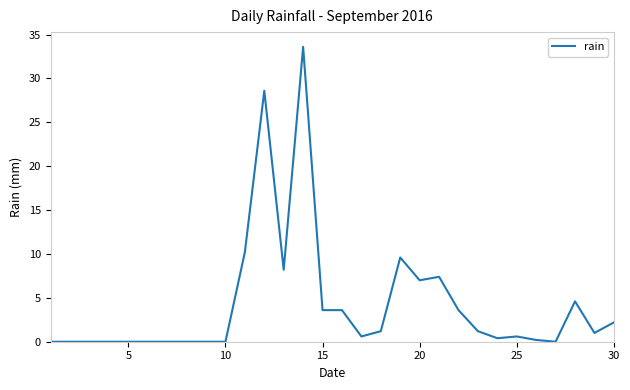

What is the difference between the maximum and minimum values?

33.6